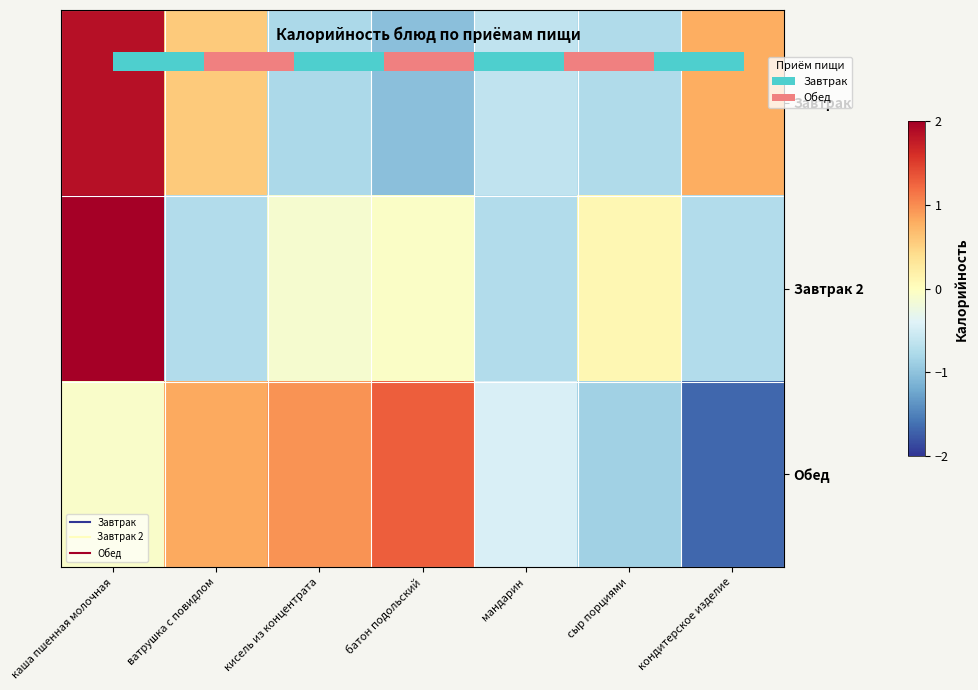

At which label does Завтрак reach its peak?

каша пшенная молочная